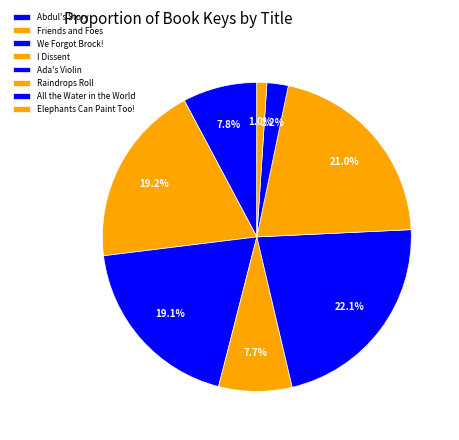

Count the number of slices in the pie.

8